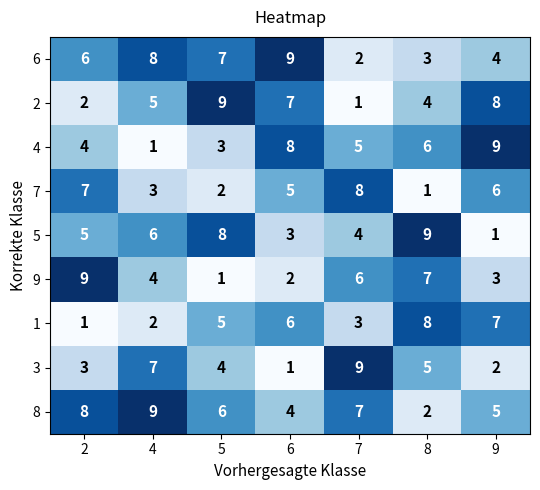

What is the sum of the 3 values at 4 and 6?

8